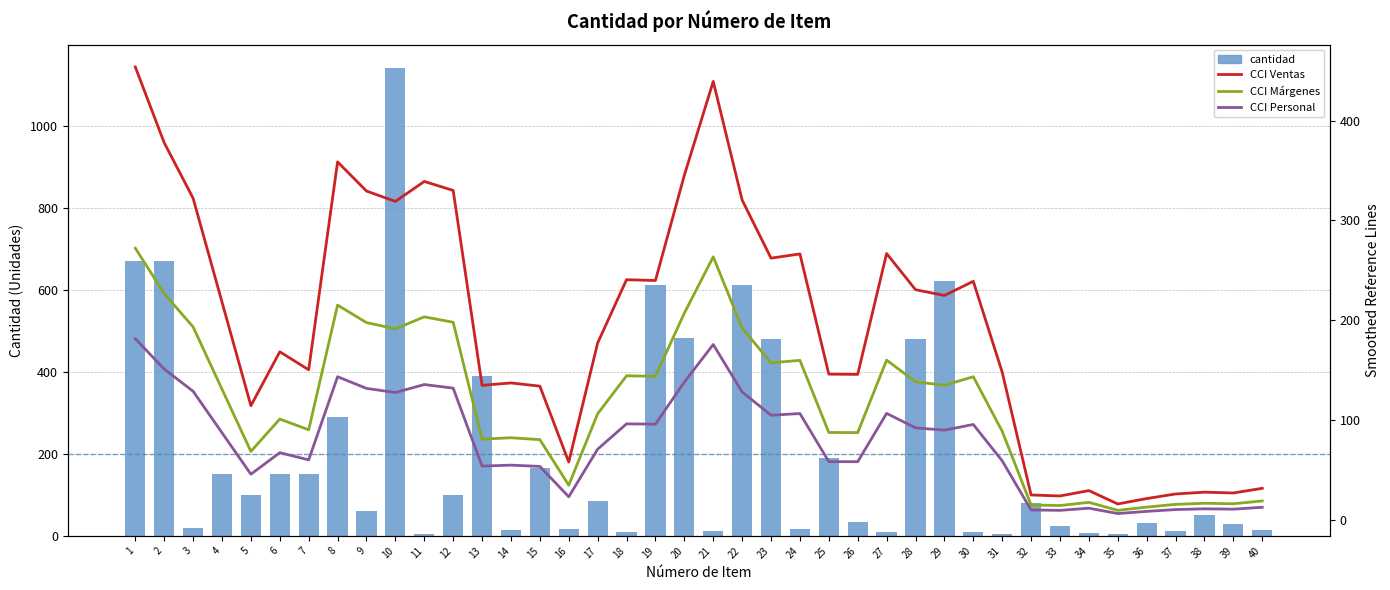

What is the average value of the CCI Personal series?

78.7